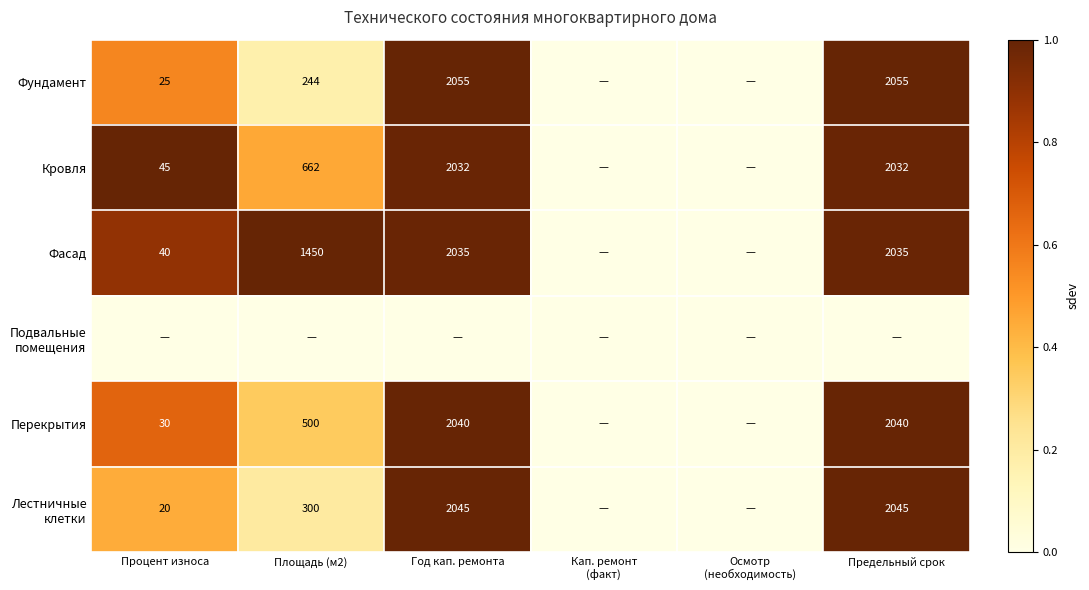

True or false: Фундамент has a value of 0.1 at Площадь (м2).

False